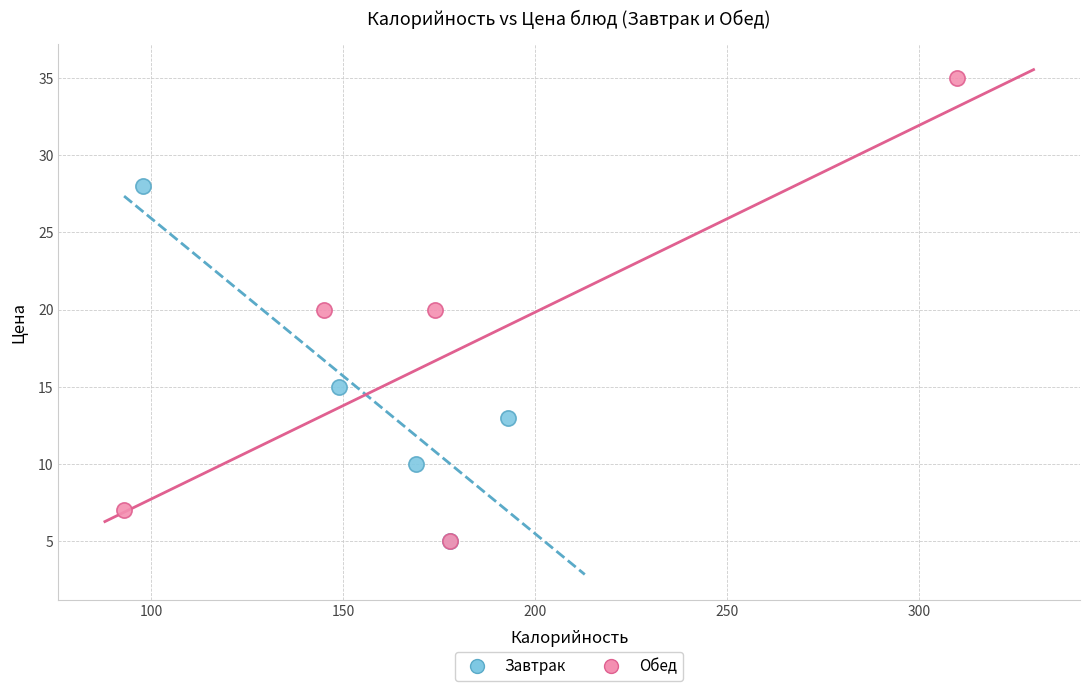

What are all the series names shown in the legend?

Завтрак, Обед